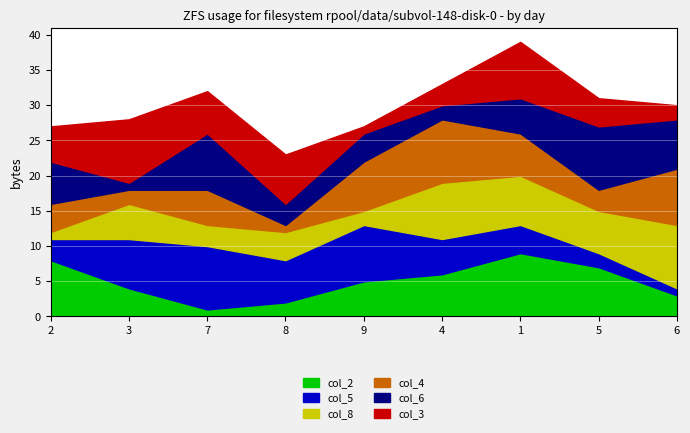

How many values in the col_8 series exceed 5?

4